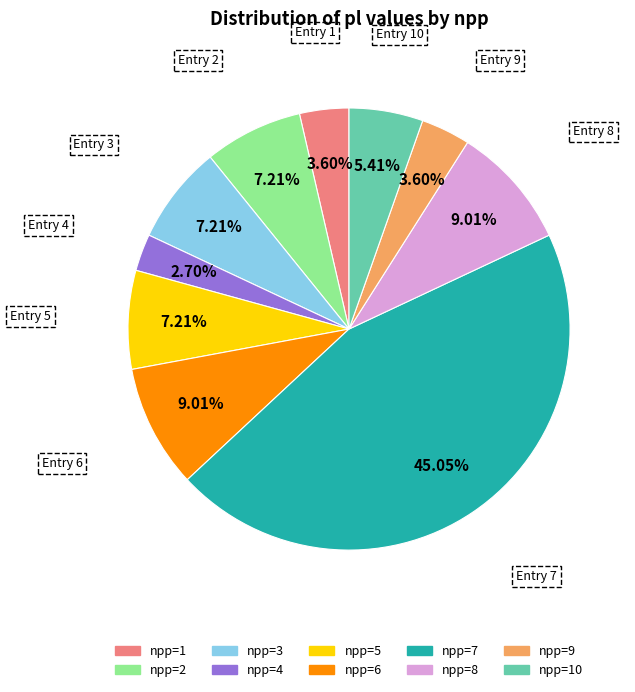

Is the sum of npp=6 and npp=8 greater than half?

No